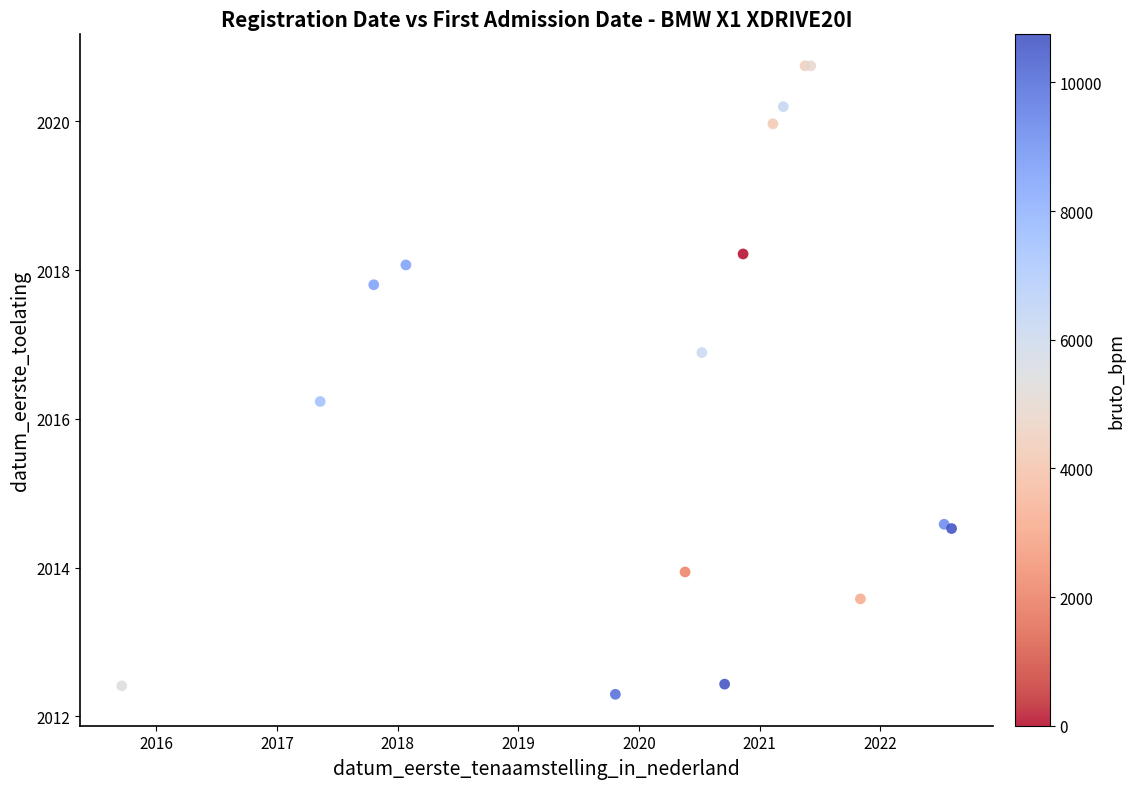

What Y value in the scatter plot is closest to 2016?

2016.2